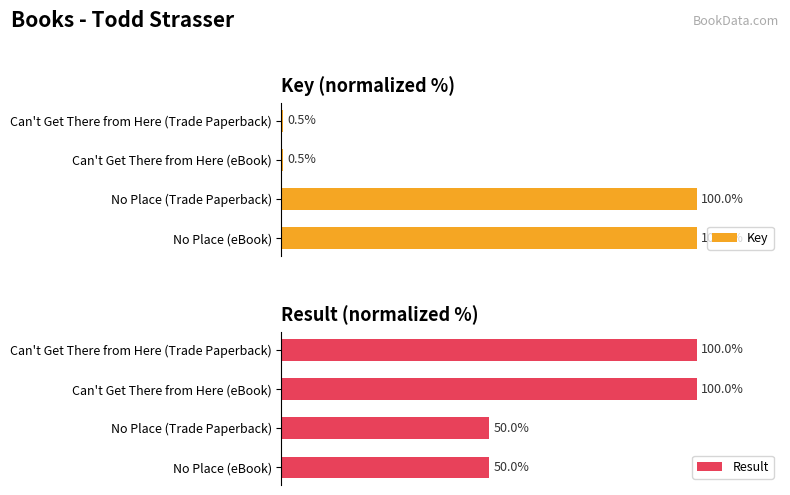

Is it true that Key equals 100.0 at No Place (Trade Paperback)?

True